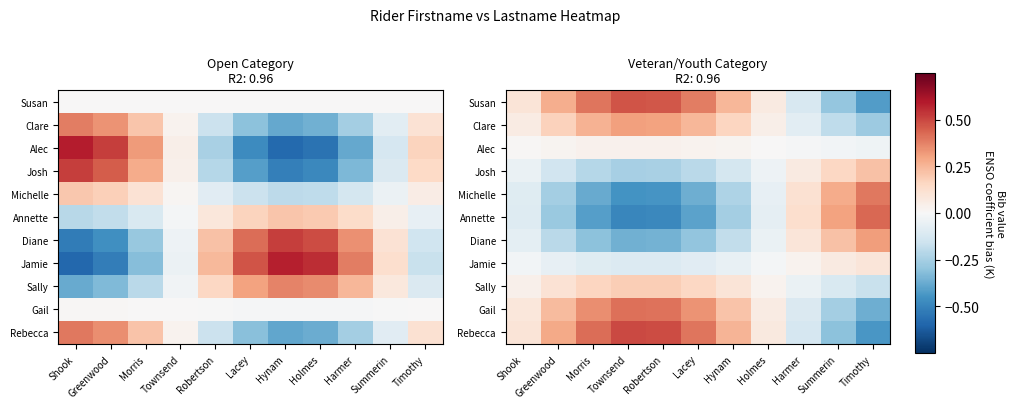

What is the average value of the Annette series?

-0.1